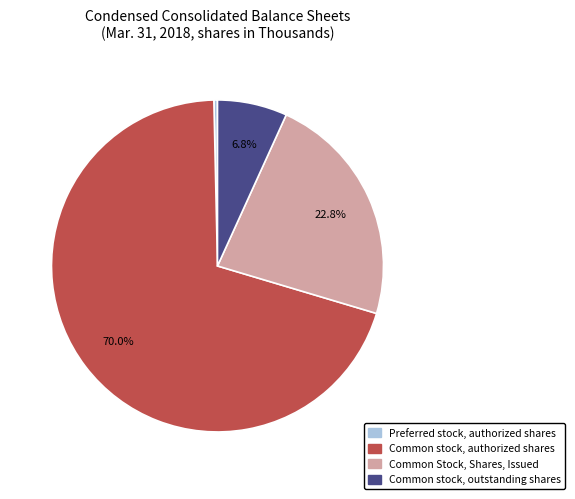

What percentage is the Common stock, outstanding shares slice, to the nearest percent?

7%